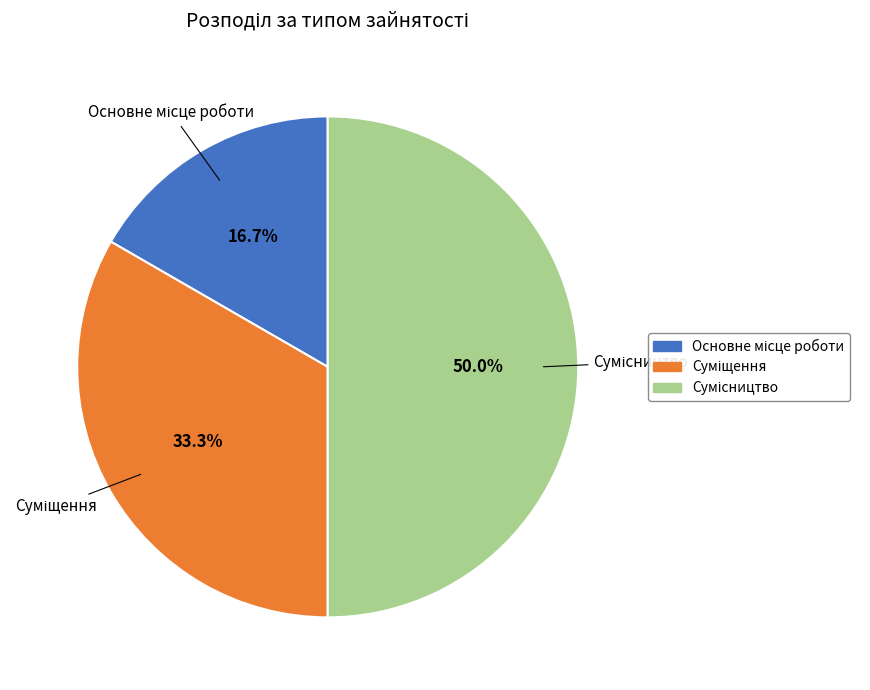

Do Основне місце роботи and Сумісництво together represent more than half of the pie?

Yes